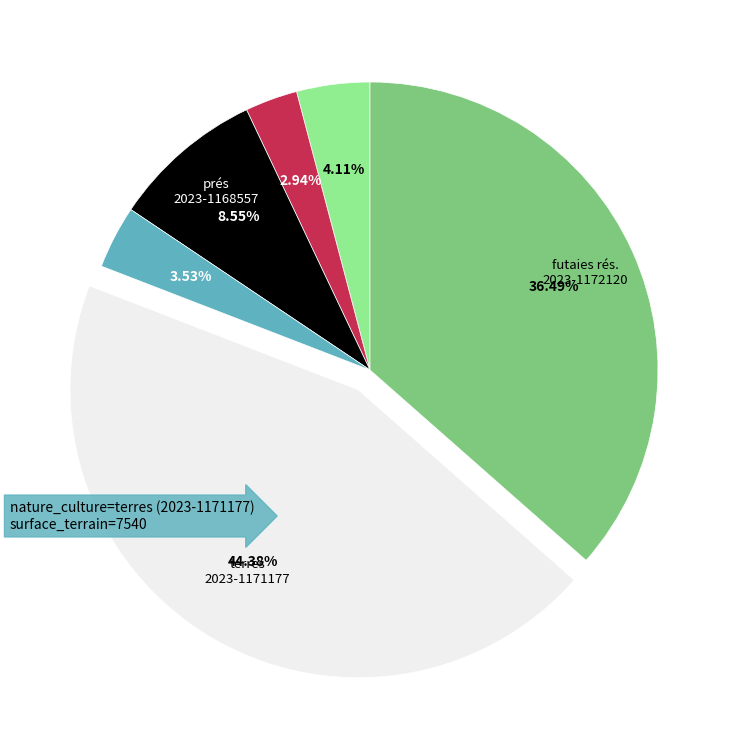

Is there any slice that represents more than half of the pie?

No